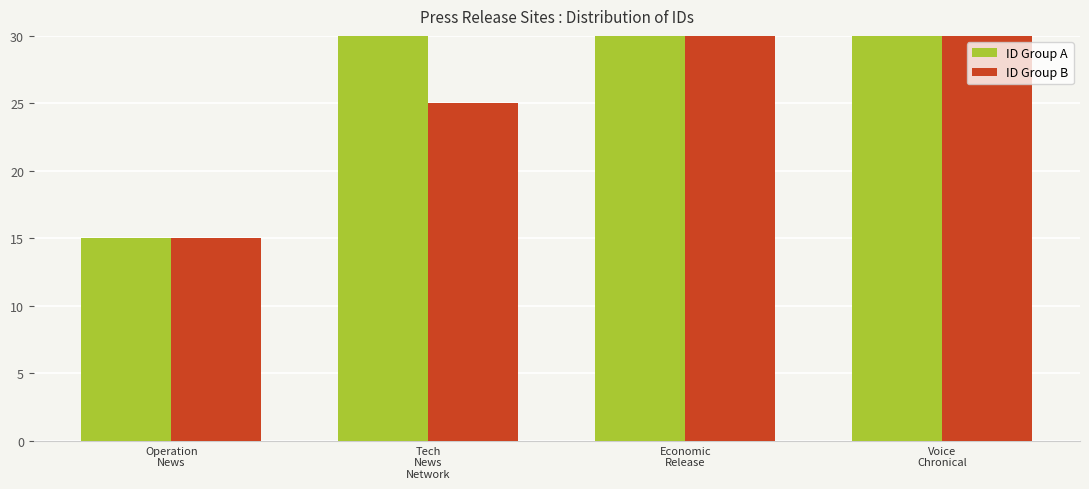

Count the ID Group B values in the range 25 to 47.

3